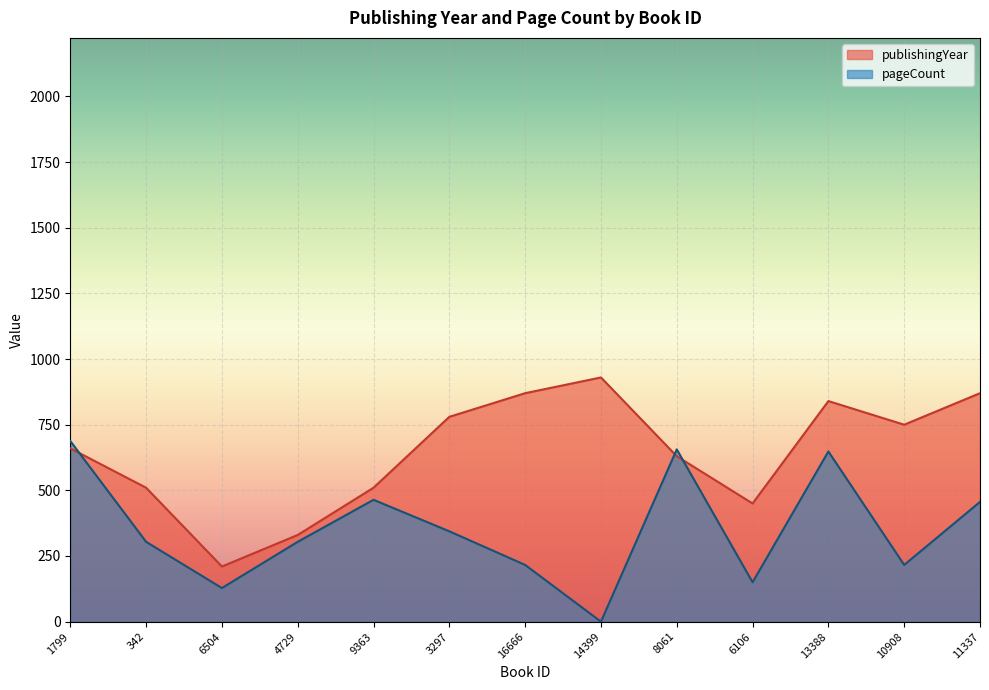

Does the chart display data point markers on the line(s)?

No